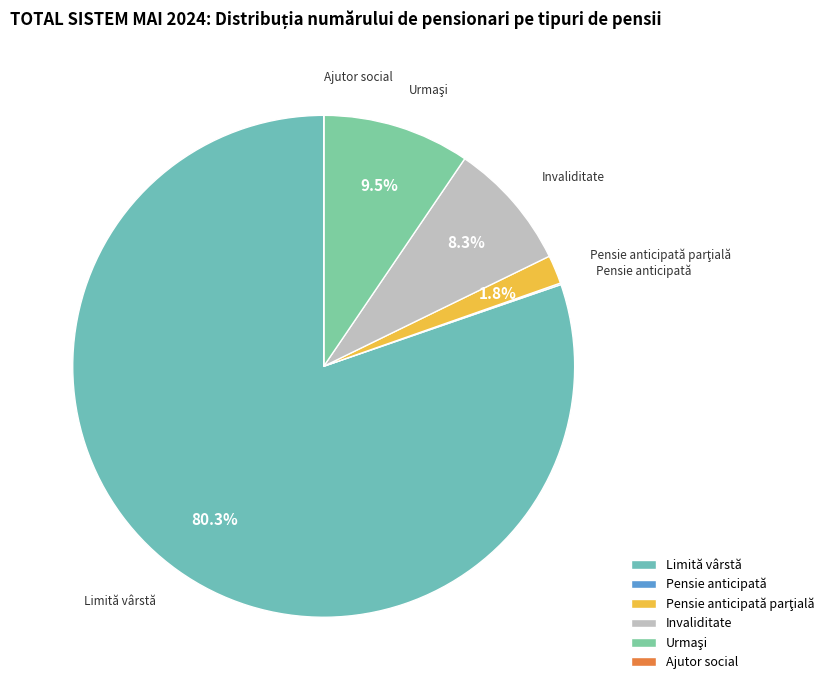

What portion of the pie excludes Invaliditate?

91.7%